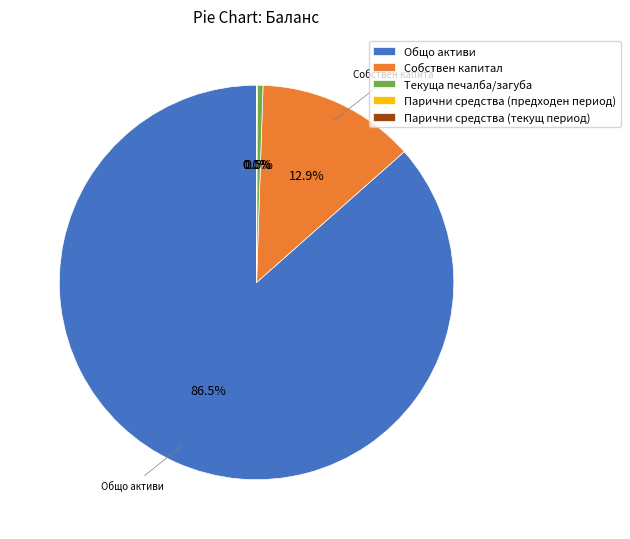

Combined, do Текуща печалба/загуба and Общо активи account for over 50%?

Yes